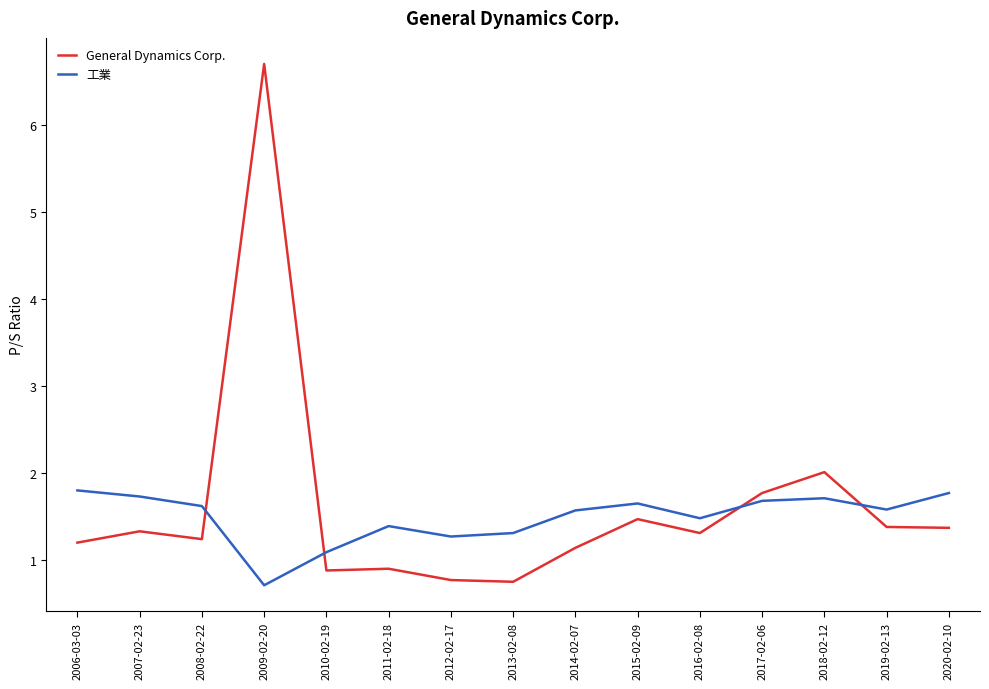

At which category is the sum across all series the highest?

2009-02-20